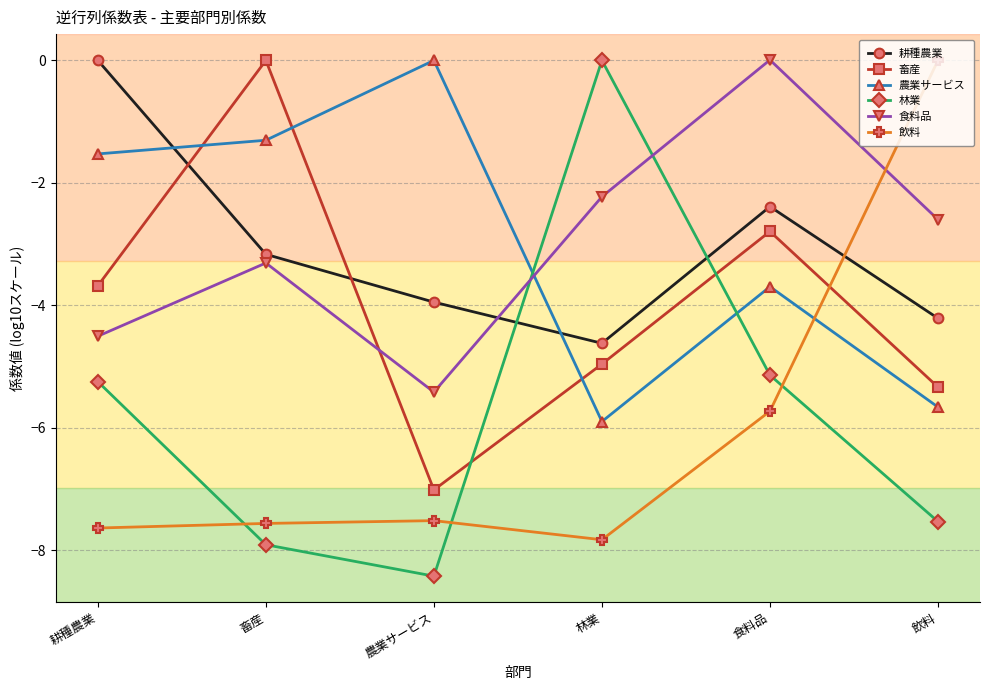

Is it true that 耕種農業 equals -1.2 at 農業サービス?

False